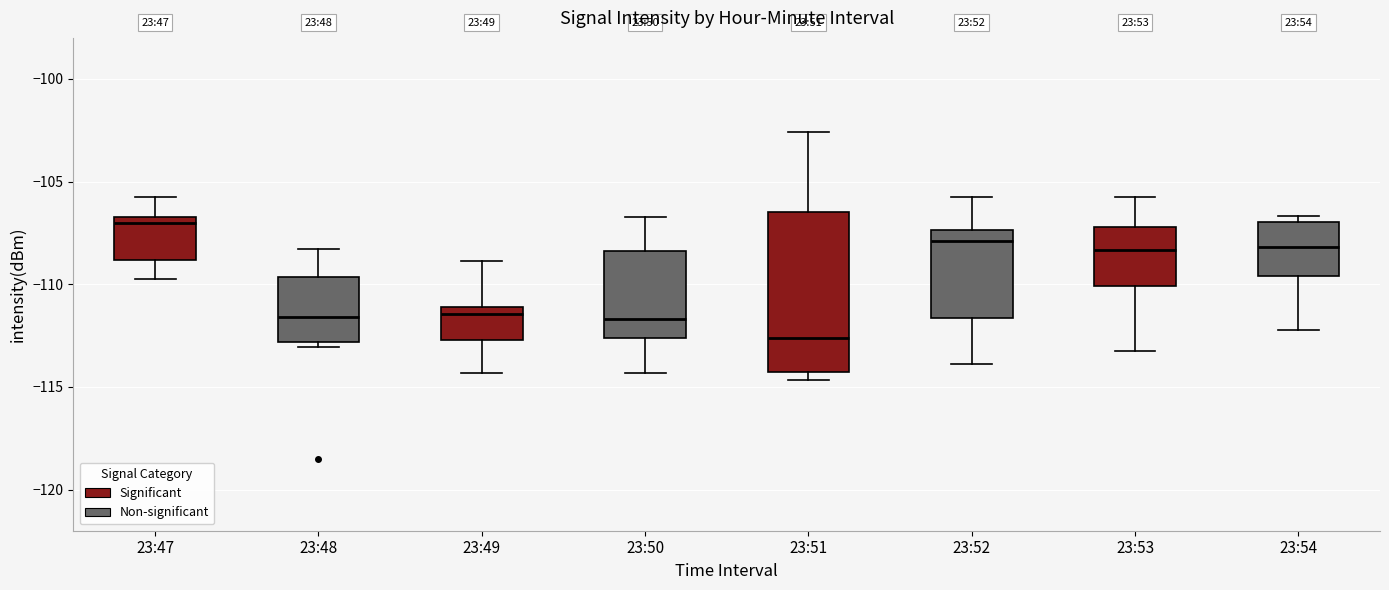

Comparing the boxes themselves (not the whiskers), which one is the tallest?

23:51